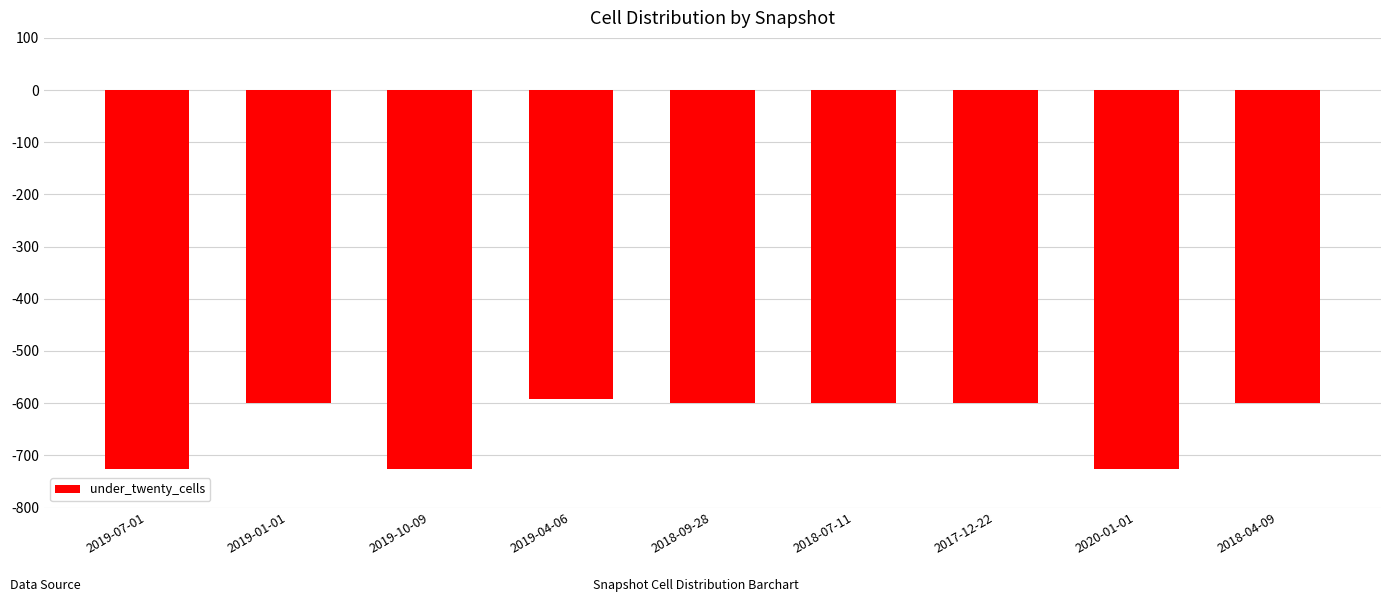

What is the change in value from 2019-07-01 to 2019-04-06?

+133